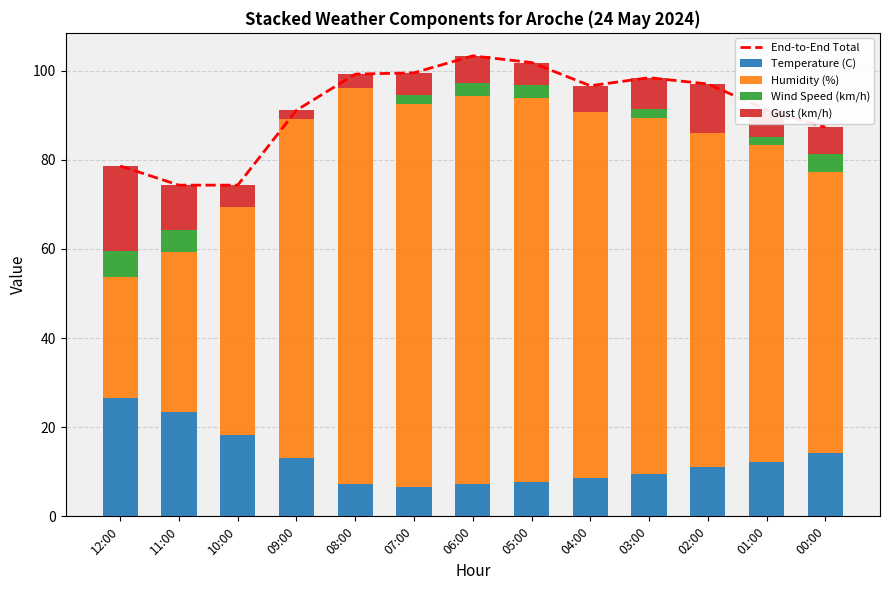

How many values in the Humidity (%) series exceed 76?

6